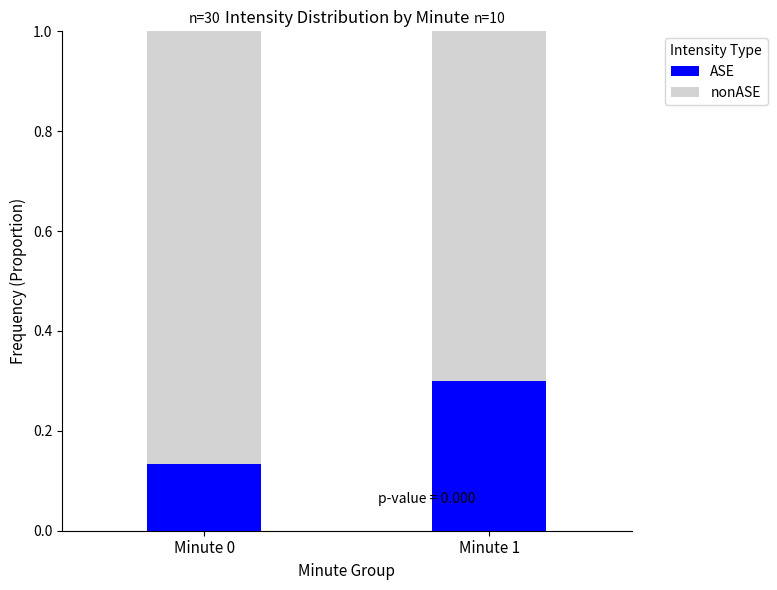

Where is ASE nearest to the value 0?

Minute 0